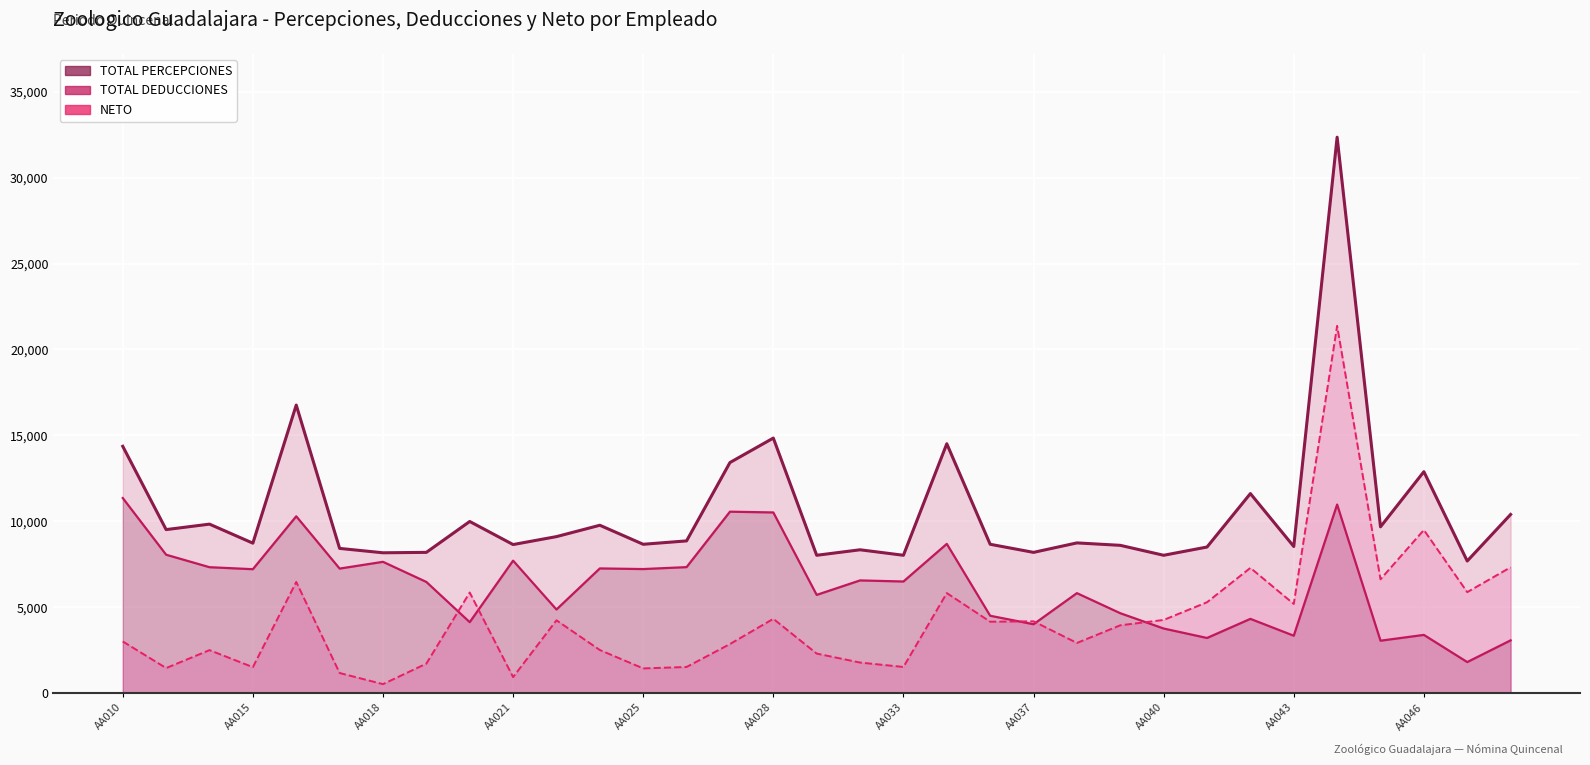

Which series ends up on top after the final intersection of NETO and TOTAL DEDUCCIONES?

NETO